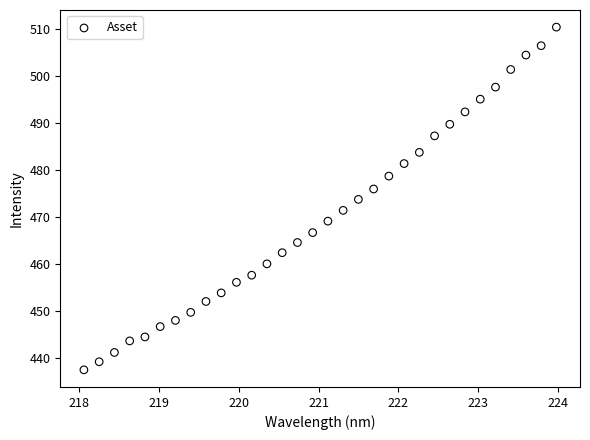

What is the range of X values (max minus min)?

5.9